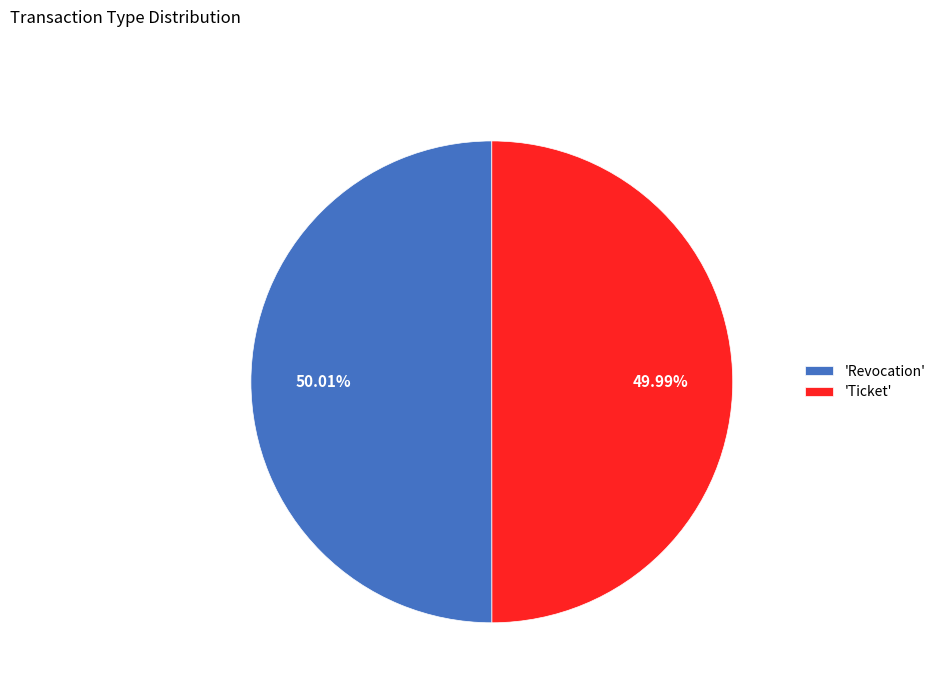

What is the ratio of the value at 'Ticket' to the value at 'Revocation'?

1.0